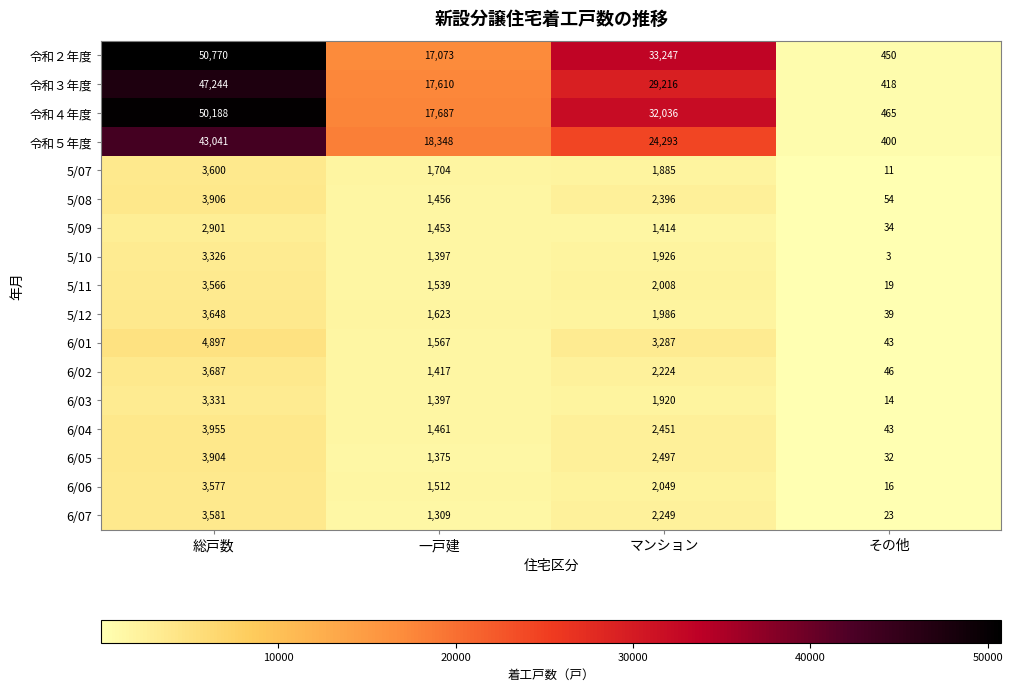

Which series has the largest range (max minus min)?

令和２年度